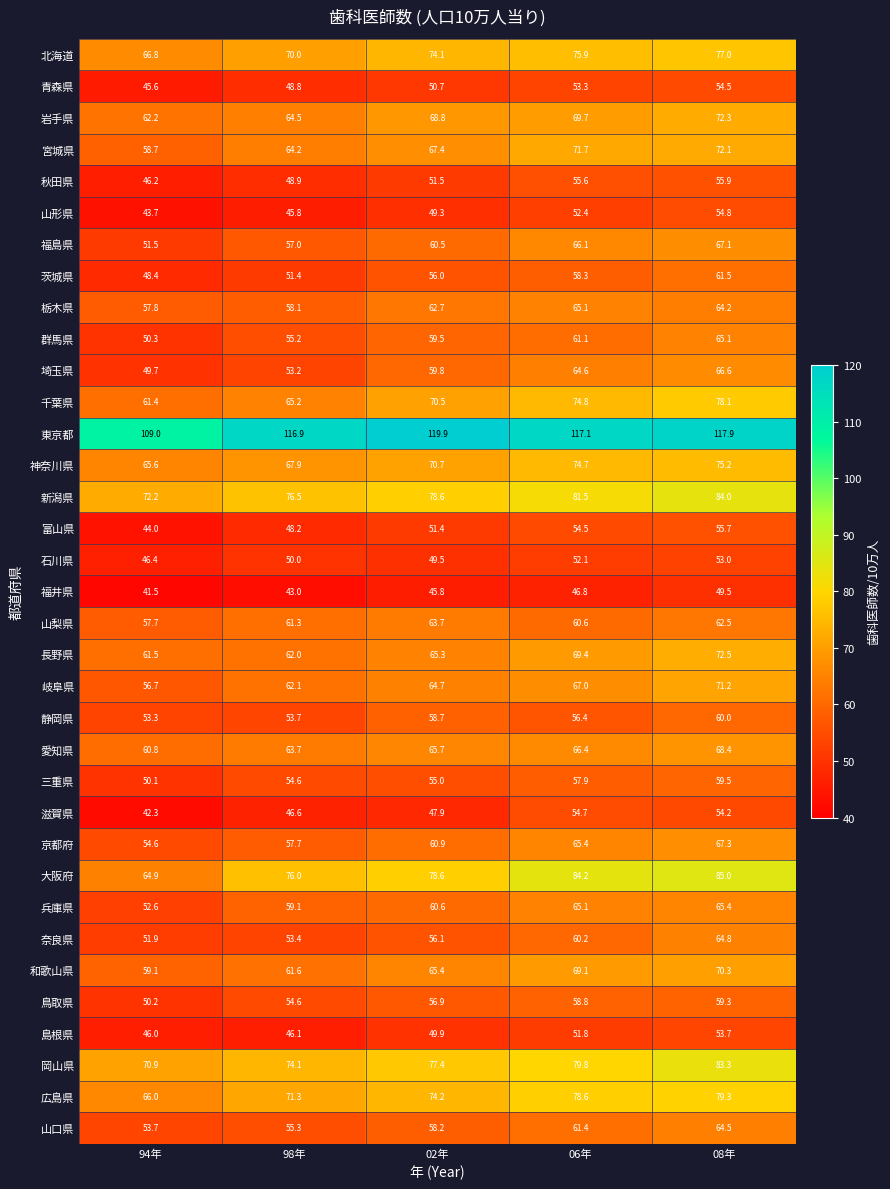

At which category is the sum across all series the highest?

08年